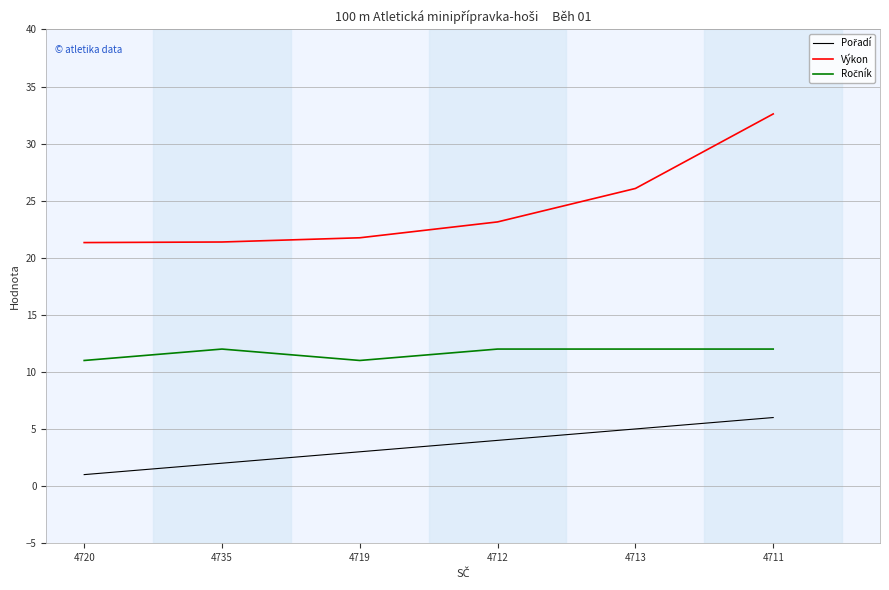

What position from the left is 4719?

3